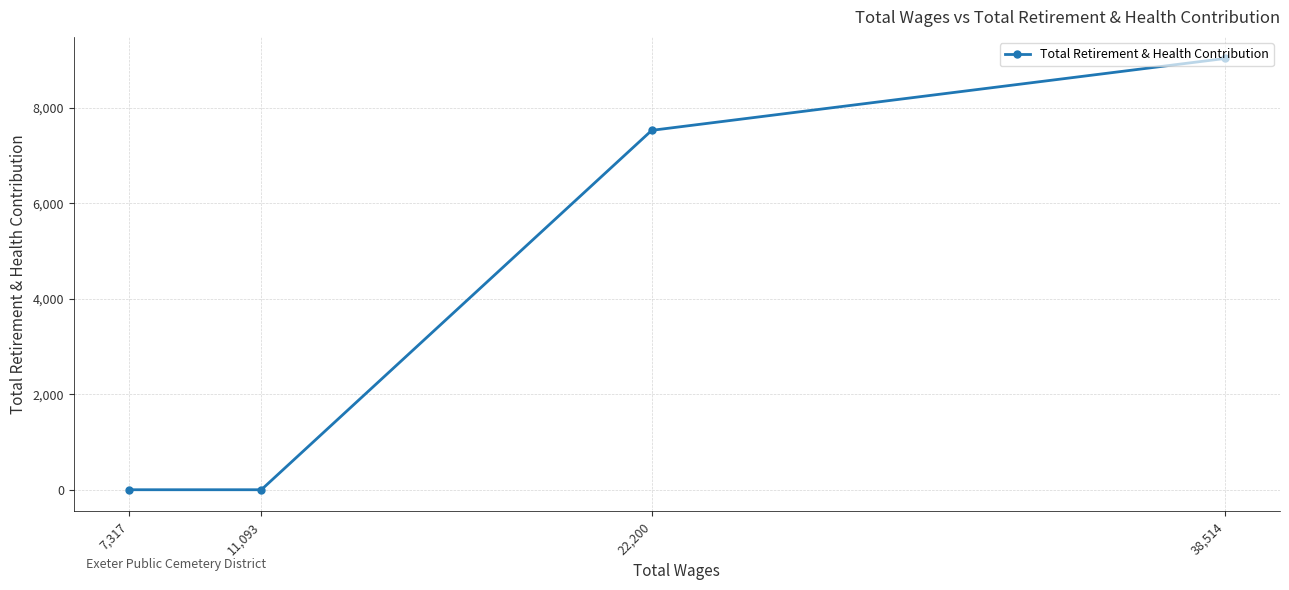

At which category does the chart reach its minimum across all series?

11,093